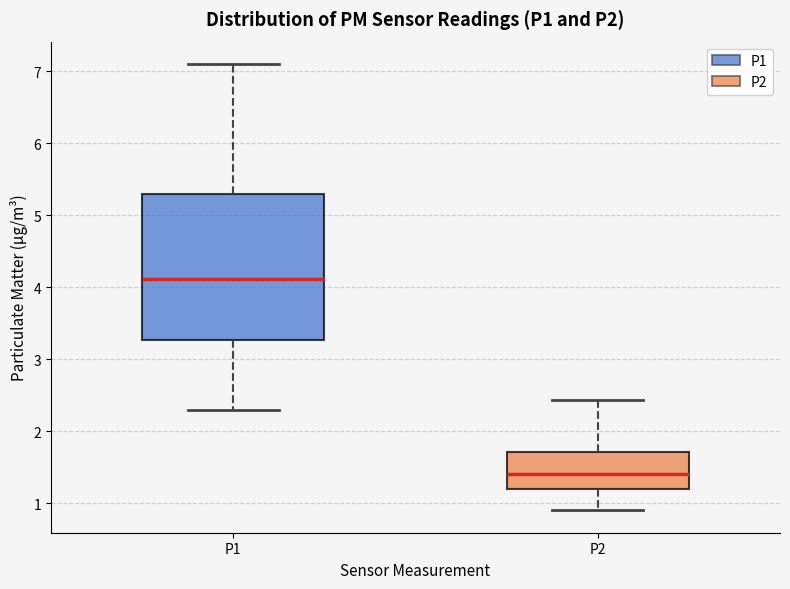

Comparing the boxes themselves (not the whiskers), which one is the tallest?

P1